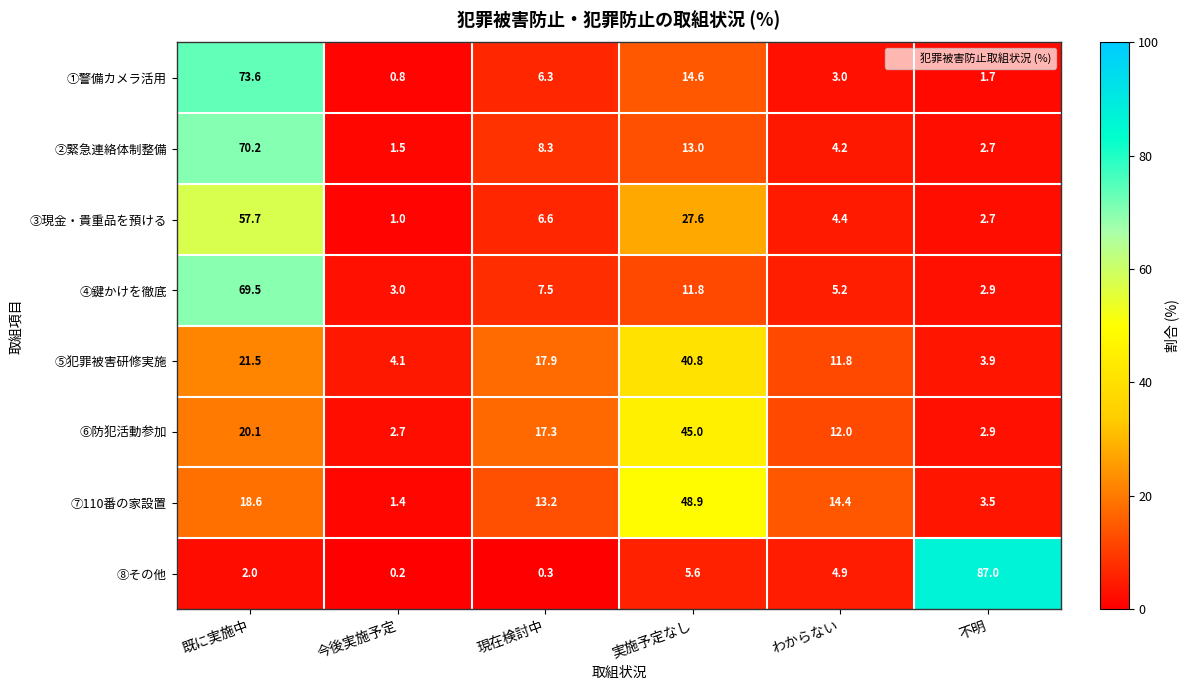

Which series has the widest spread of values?

⑧その他